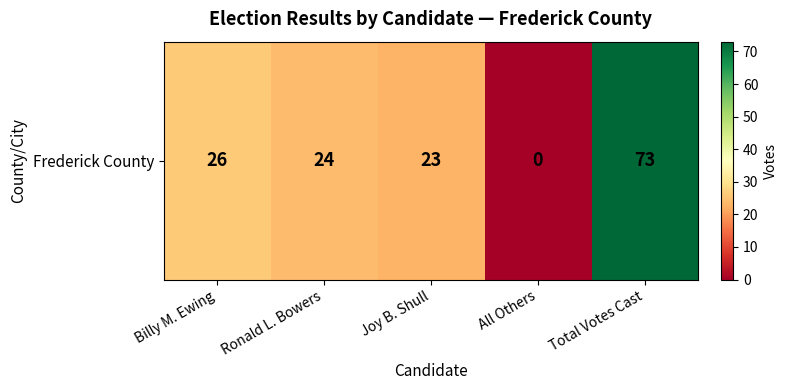

The chart shows a value of 24 at Ronald L. Bowers. True or false?

True